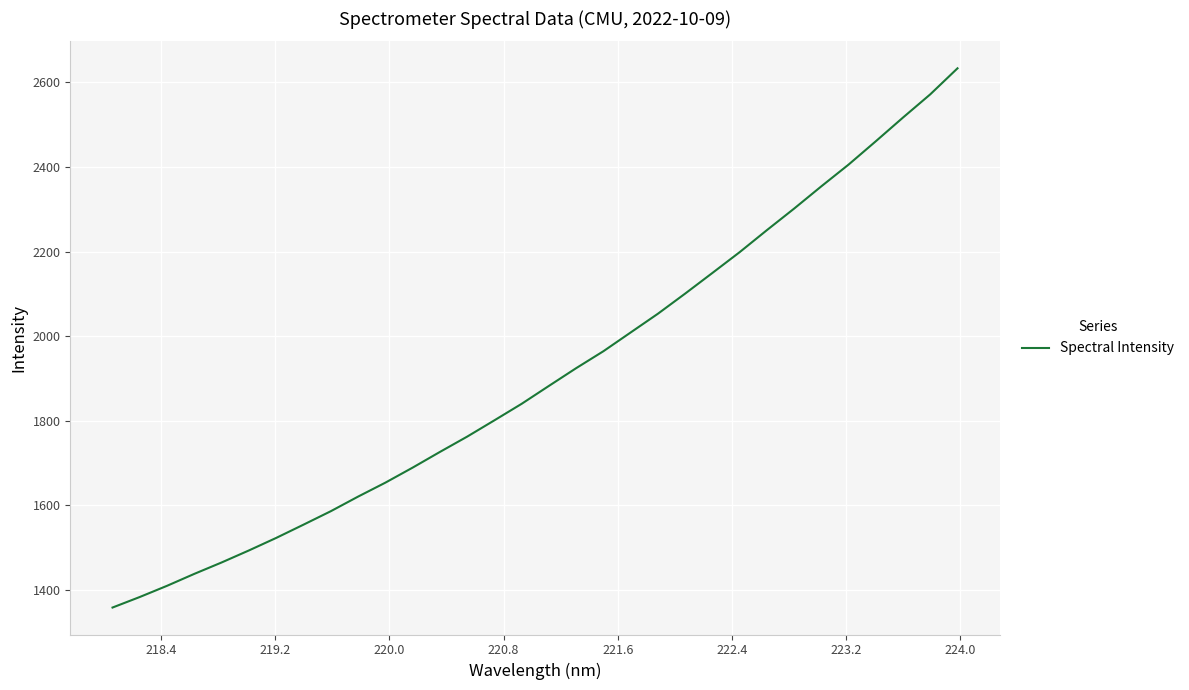

What is the difference between the maximum and minimum values?

1274.3